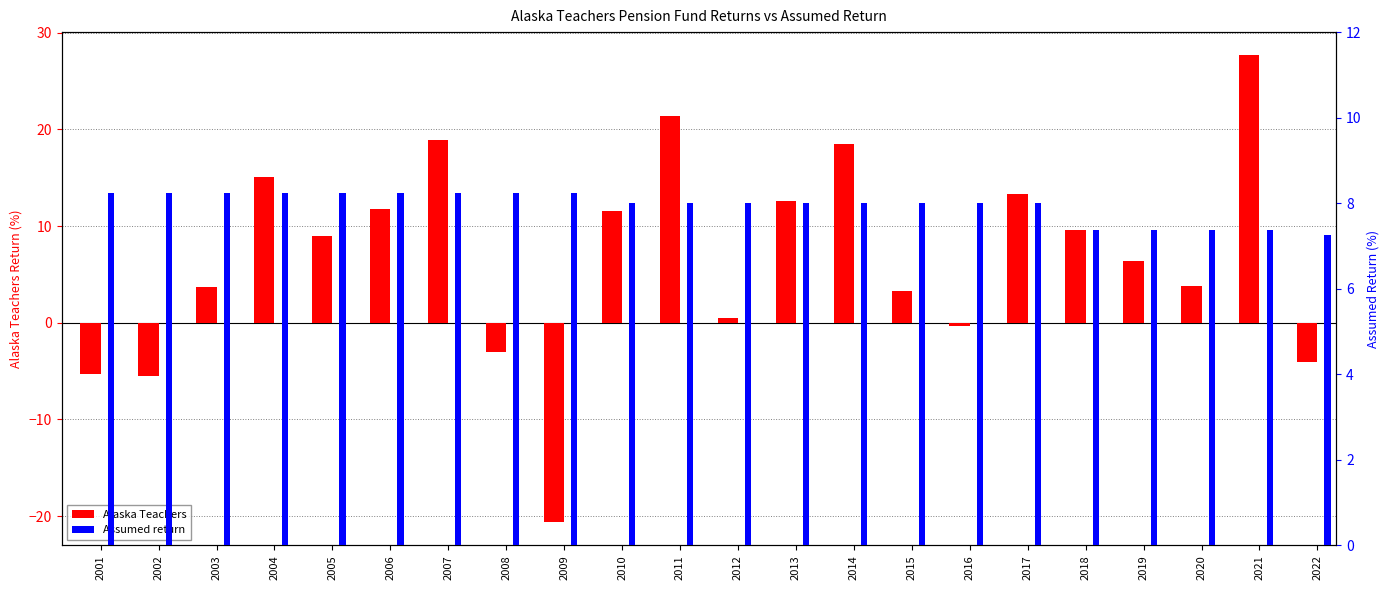

Reading left to right, what are all the values shown in this chart?

Alaska Teachers: -5.3	-5.5	3.7	15.1	9.0	11.8	18.9	-3.0	-20.6	11.6	21.4	0.5	12.6	18.5	3.3	-0.4	13.4	9.6	6.4	3.8	27.6	-4.1
Assumed return: 8.2	8.2	8.2	8.2	8.2	8.2	8.2	8.2	8.2	8.0	8.0	8.0	8.0	8.0	8.0	8.0	8.0	7.4	7.4	7.4	7.4	7.2